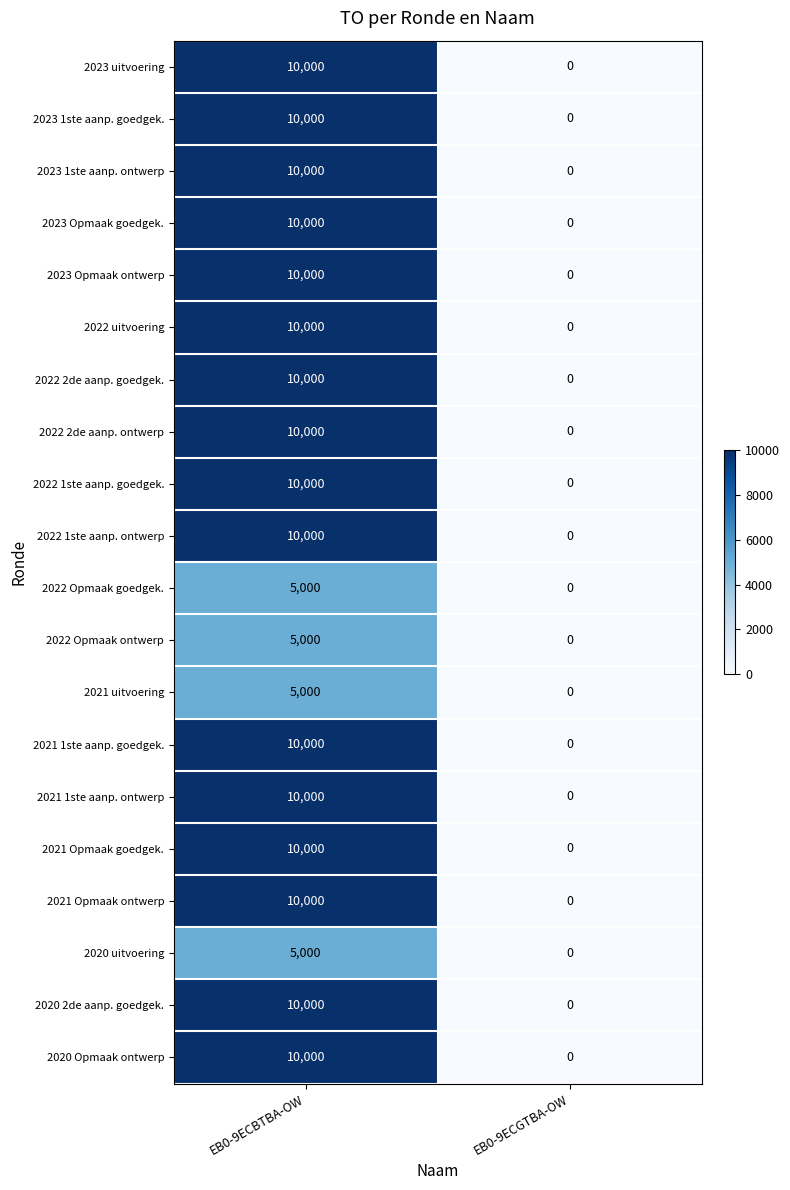

What is the approximate value of 2020 2de aanp. goedgek. at EB0-9ECBTBA-OW, to the nearest 50?

10000